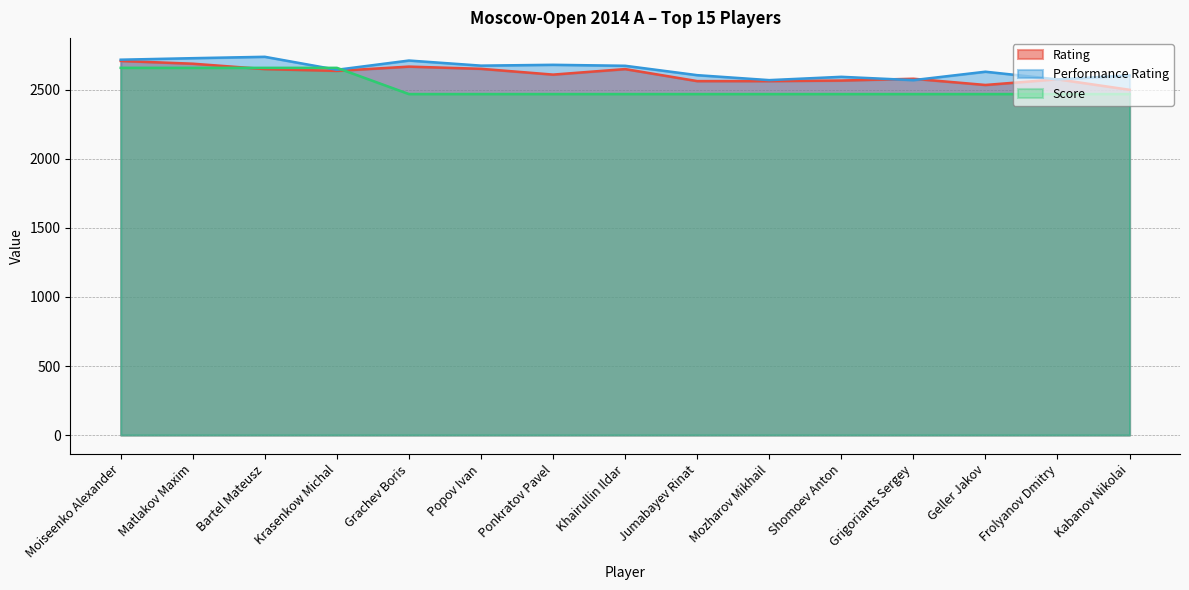

At how many categories does at least one series exceed 2542?

15